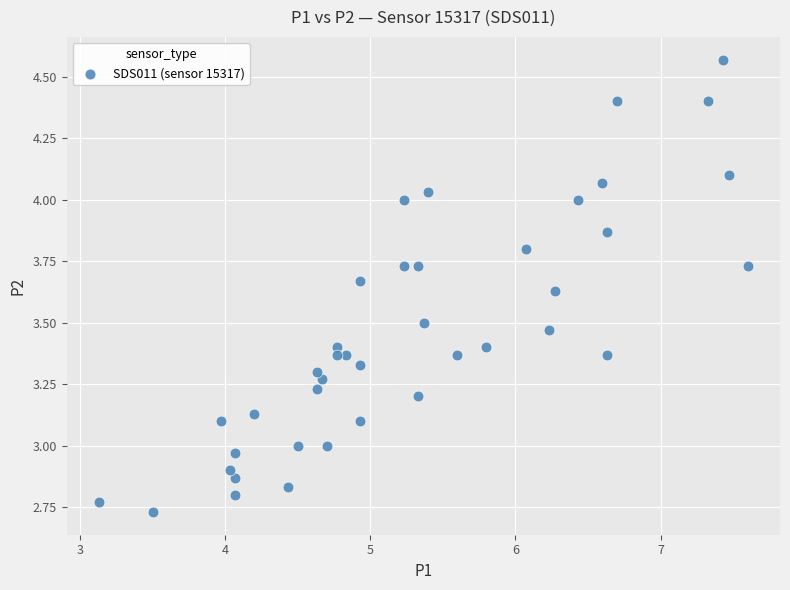

What is the range of Y values (max minus min)?

1.8